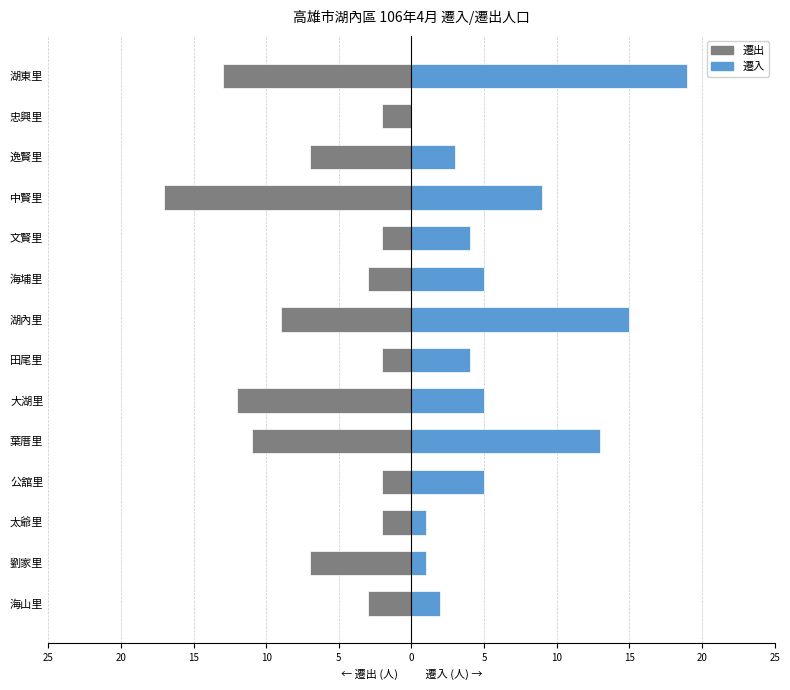

Count the number of data series in this chart.

2